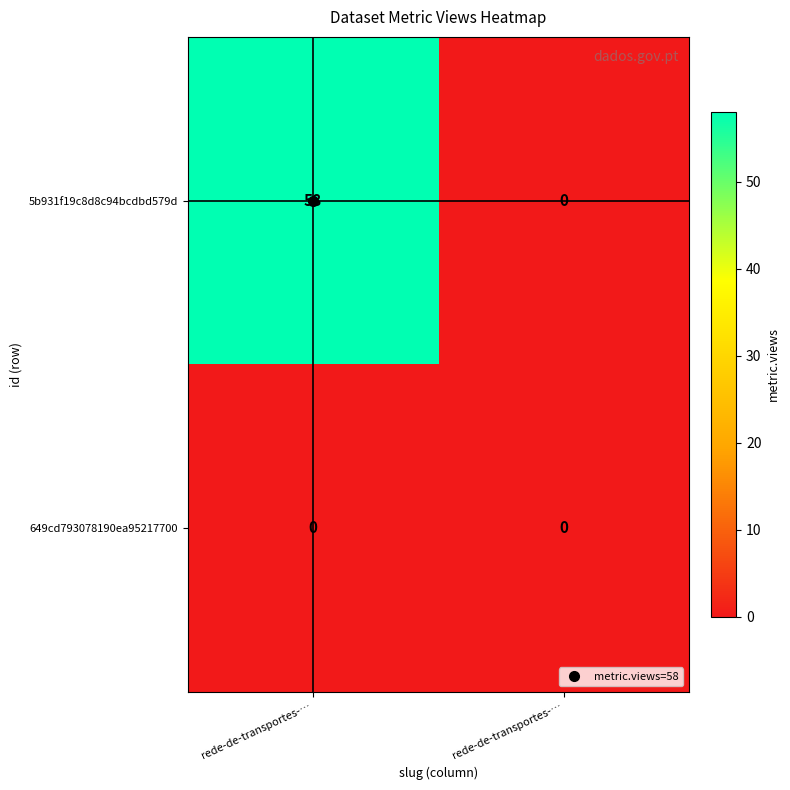

How many data points does each series have?

2